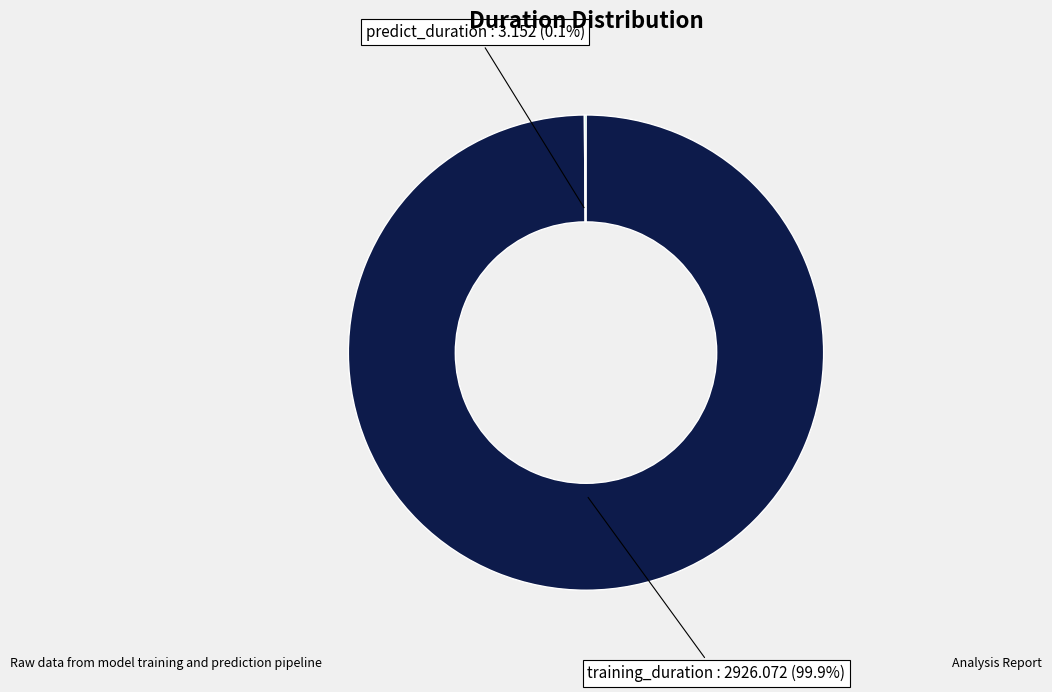

To the nearest percent, what is the average slice percentage?

50%